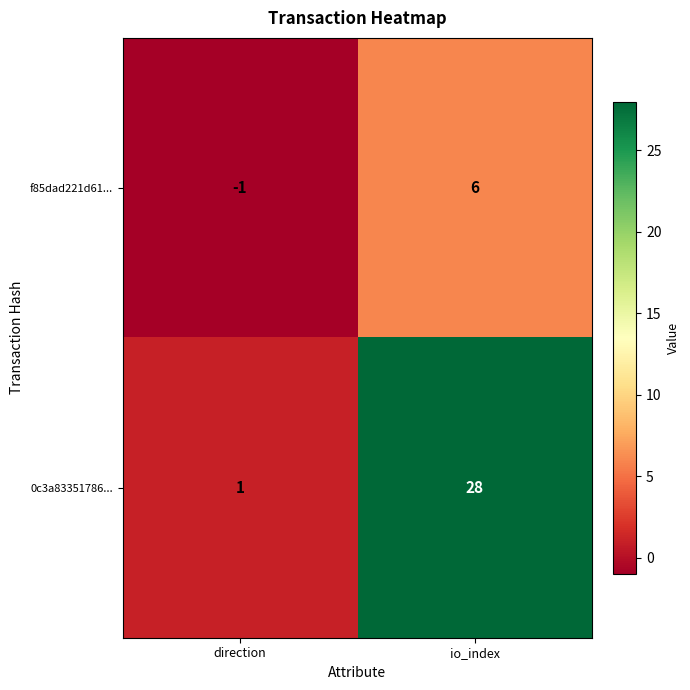

How many series are shown in this chart?

2